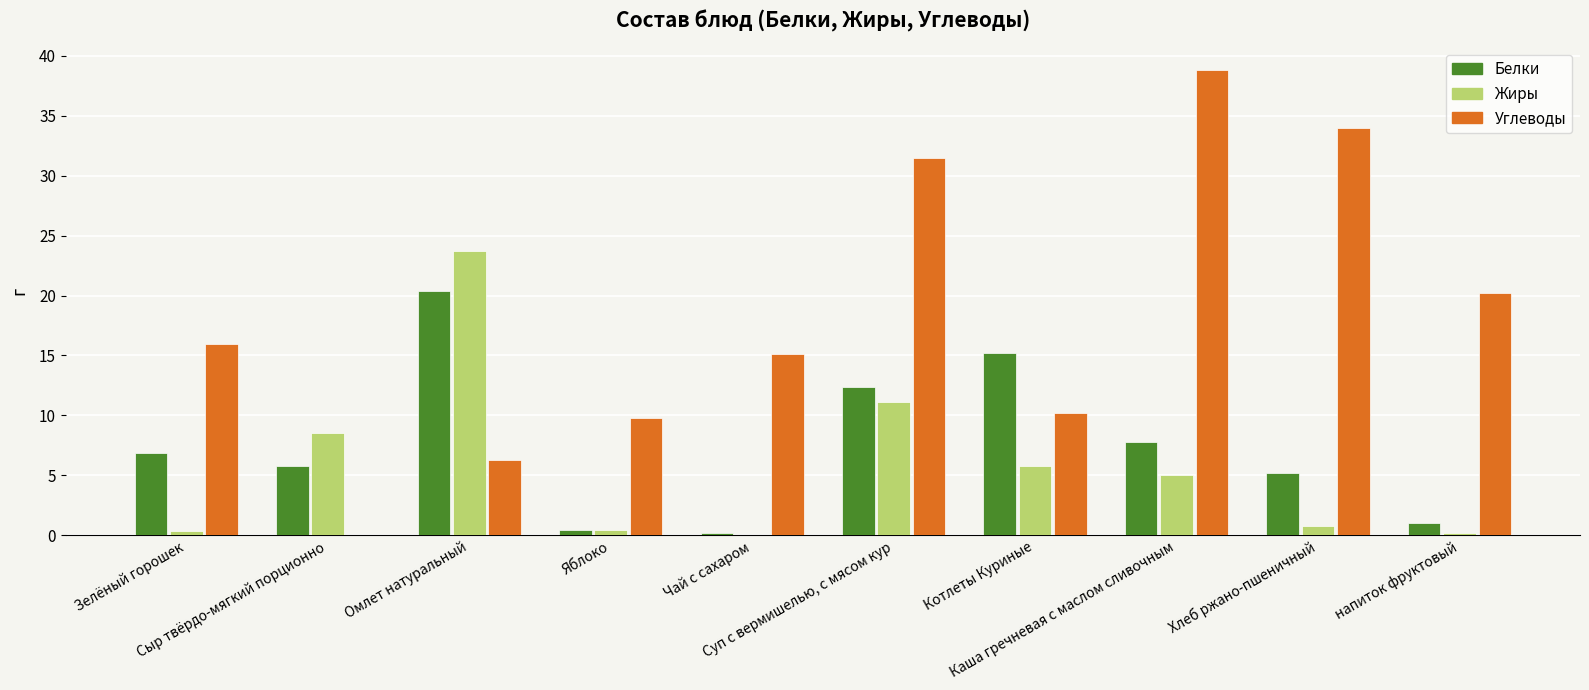

Which series has the largest total across all categories?

Углеводы